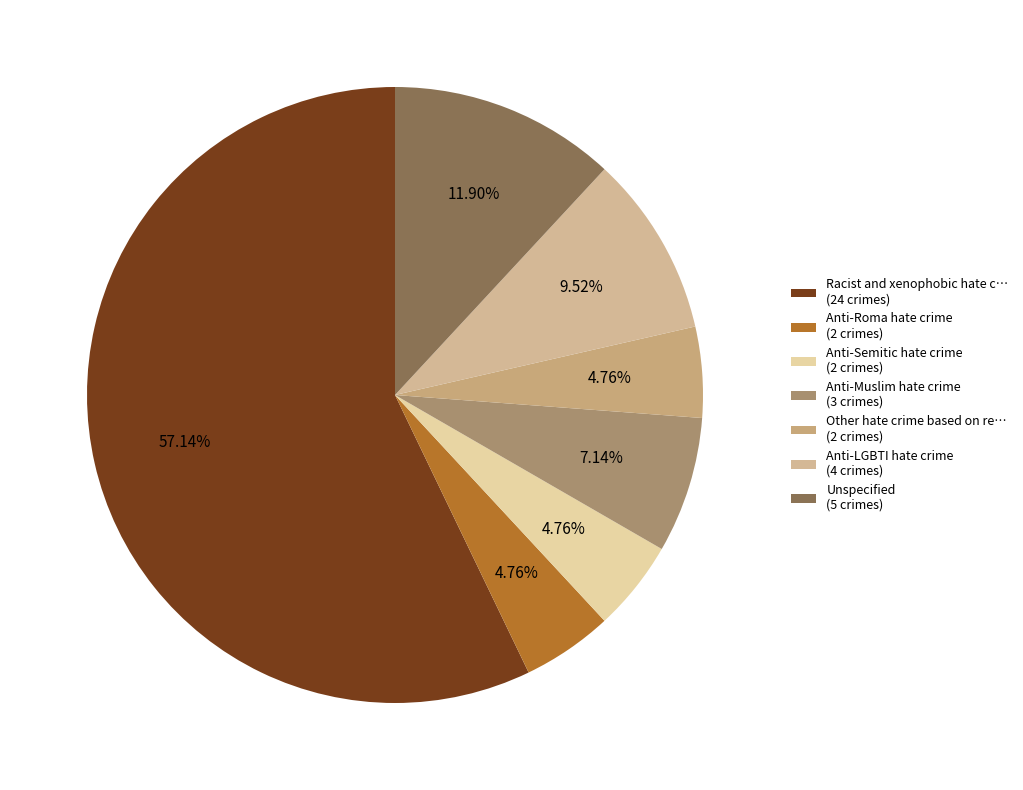

What is the majority slice?

Racist and xenophobic hate c… (24 crimes)